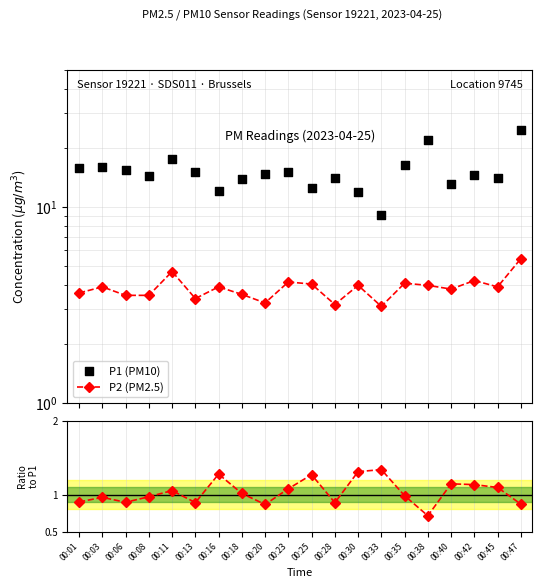

What is the total value across all series at 00:33?

13.5